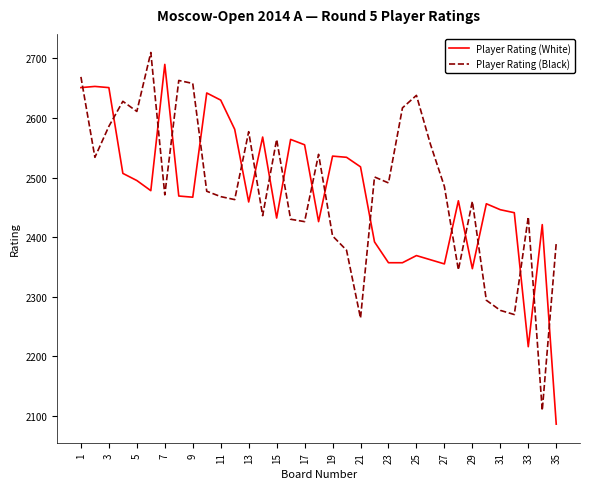

What is the minimum value for Player Rating (Black)?

2109